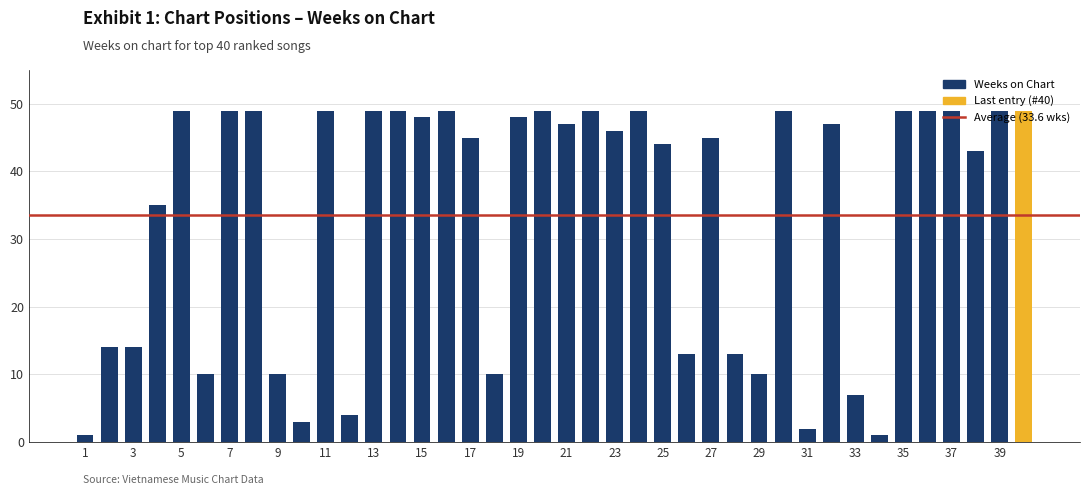

What is the maximum value shown in the chart?

49